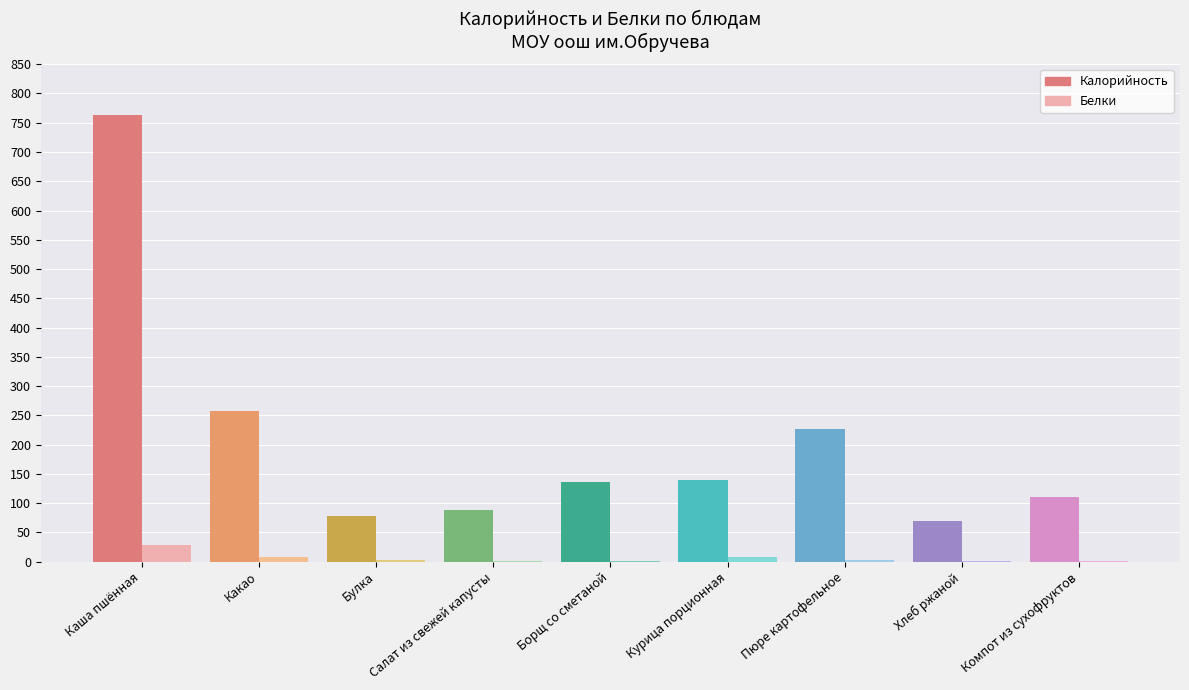

True or false: Белки has a value of 4.7 at Курица порционная.

False